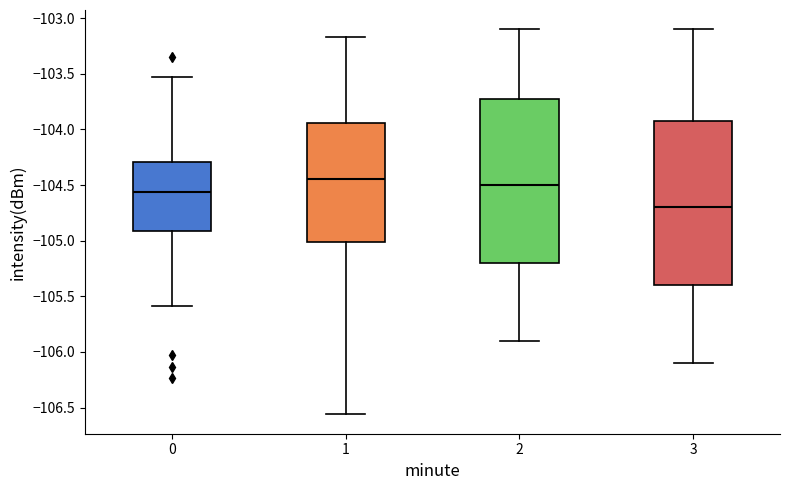

Which box's median line is the highest?

1